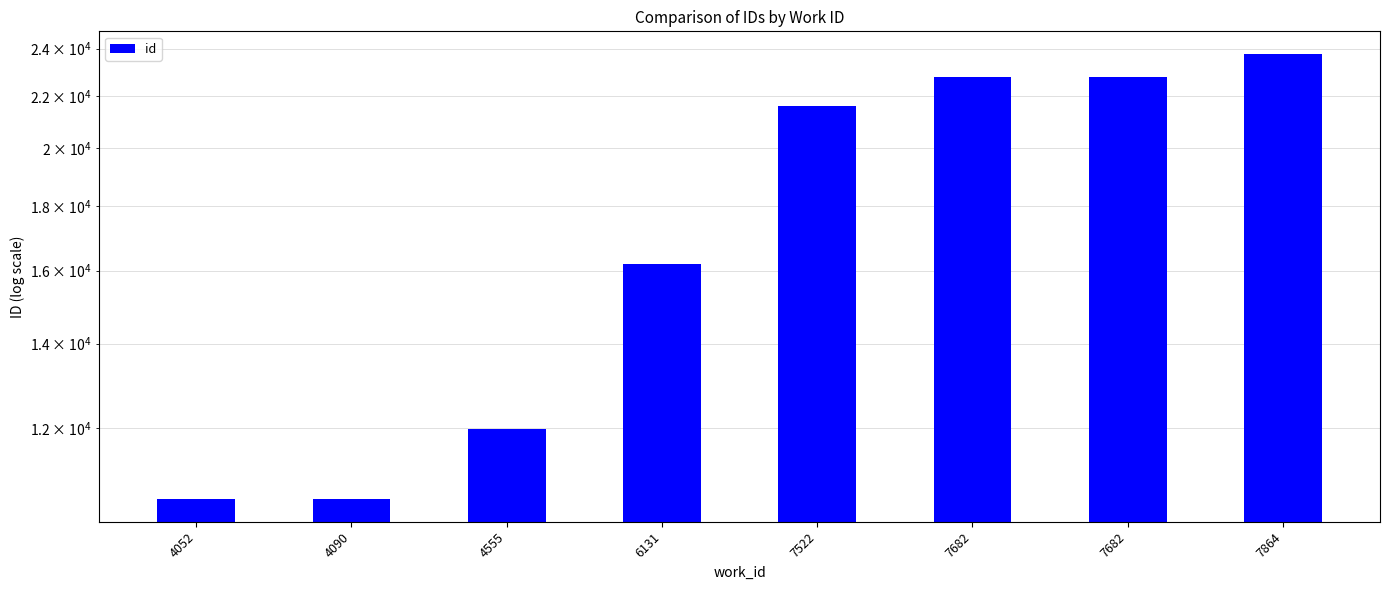

What is the difference between the second highest and second lowest values?

12267